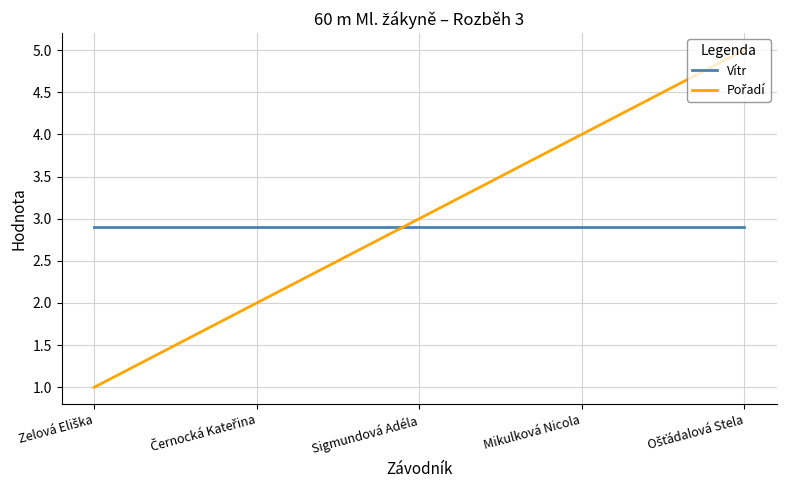

What is the greatest value displayed?

5.0